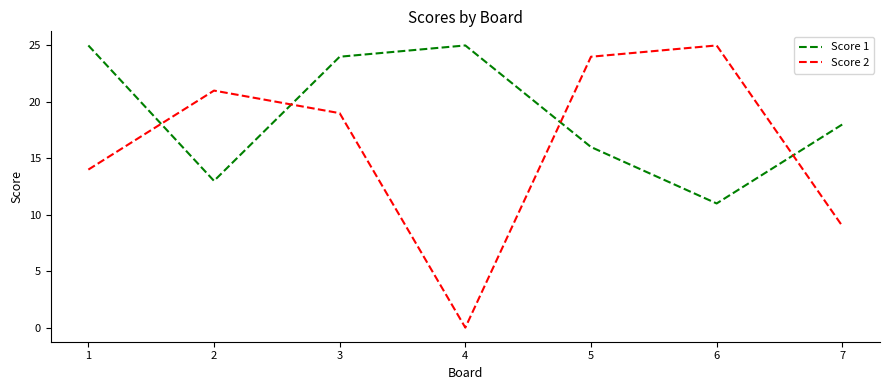

What is the spread (max minus min) of values at 5?

8